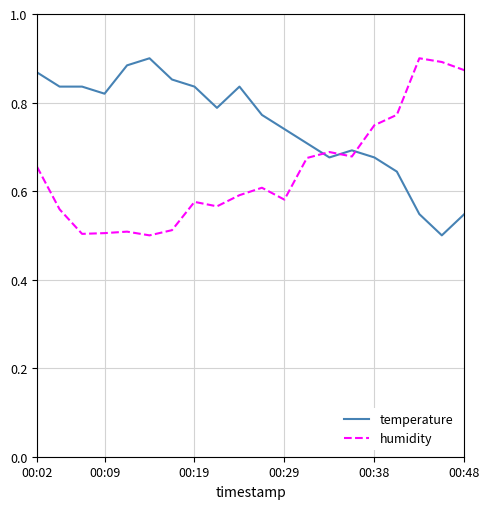

What are all the series names shown in the legend?

temperature, humidity